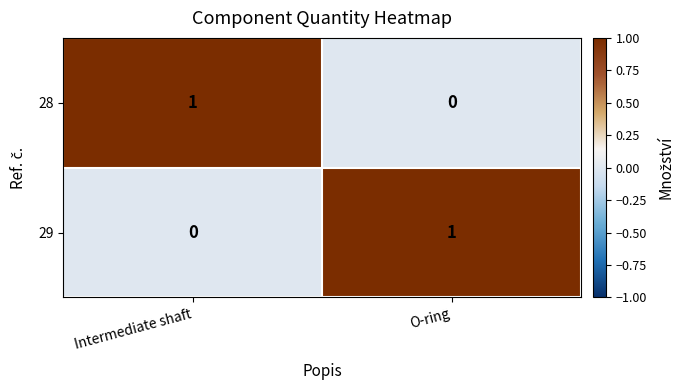

Is it true that 28 equals 0 at O-ring?

True